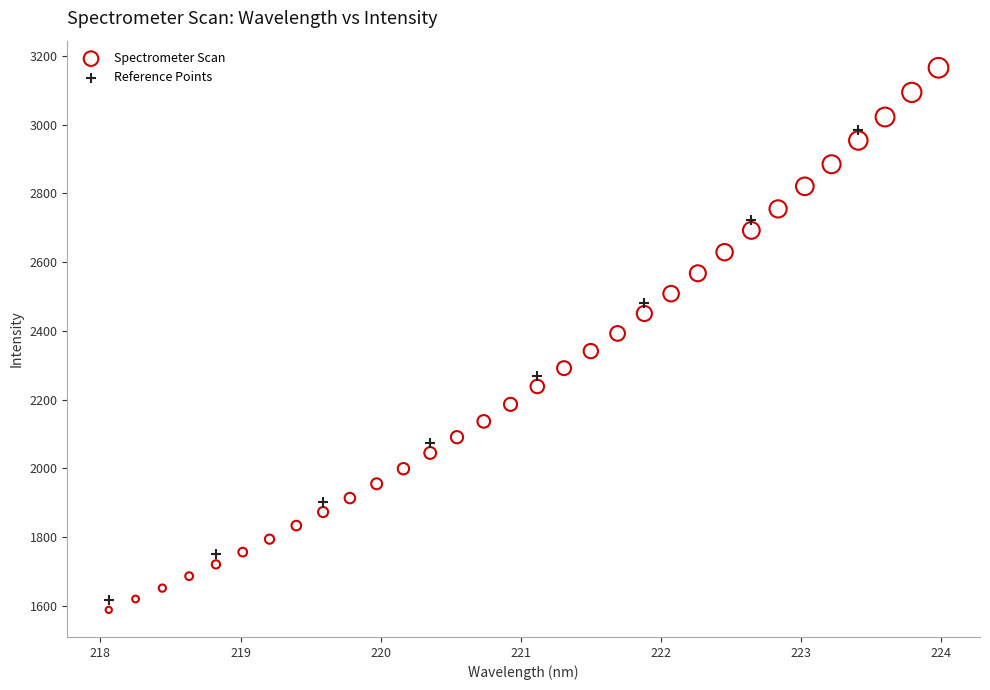

Which series reaches the maximum Y coordinate?

Spectrometer Scan